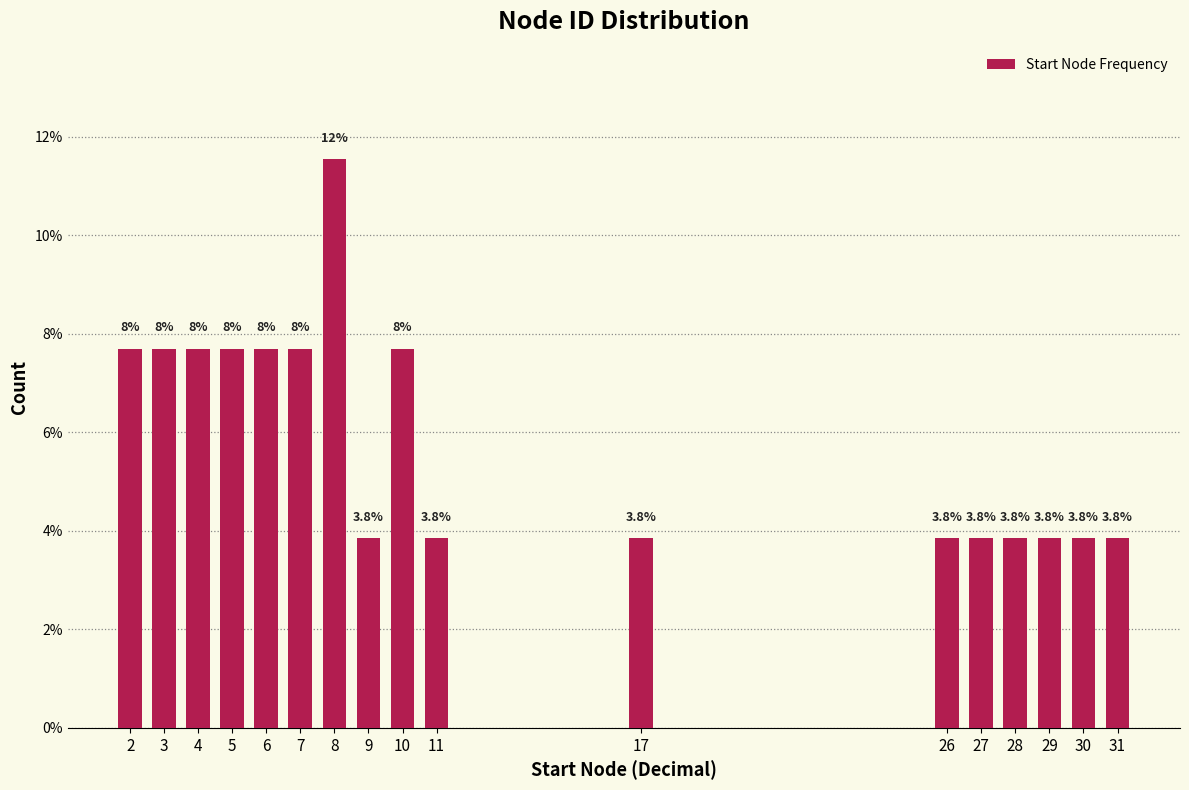

Reading left to right, list all the values displayed in this chart.

2=7.7	3=7.7	4=7.7	5=7.7	6=7.7	7=7.7	8=11.5	9=3.8	10=7.7	11=3.8	17=3.8	26=3.8	27=3.8	28=3.8	29=3.8	30=3.8	31=3.8